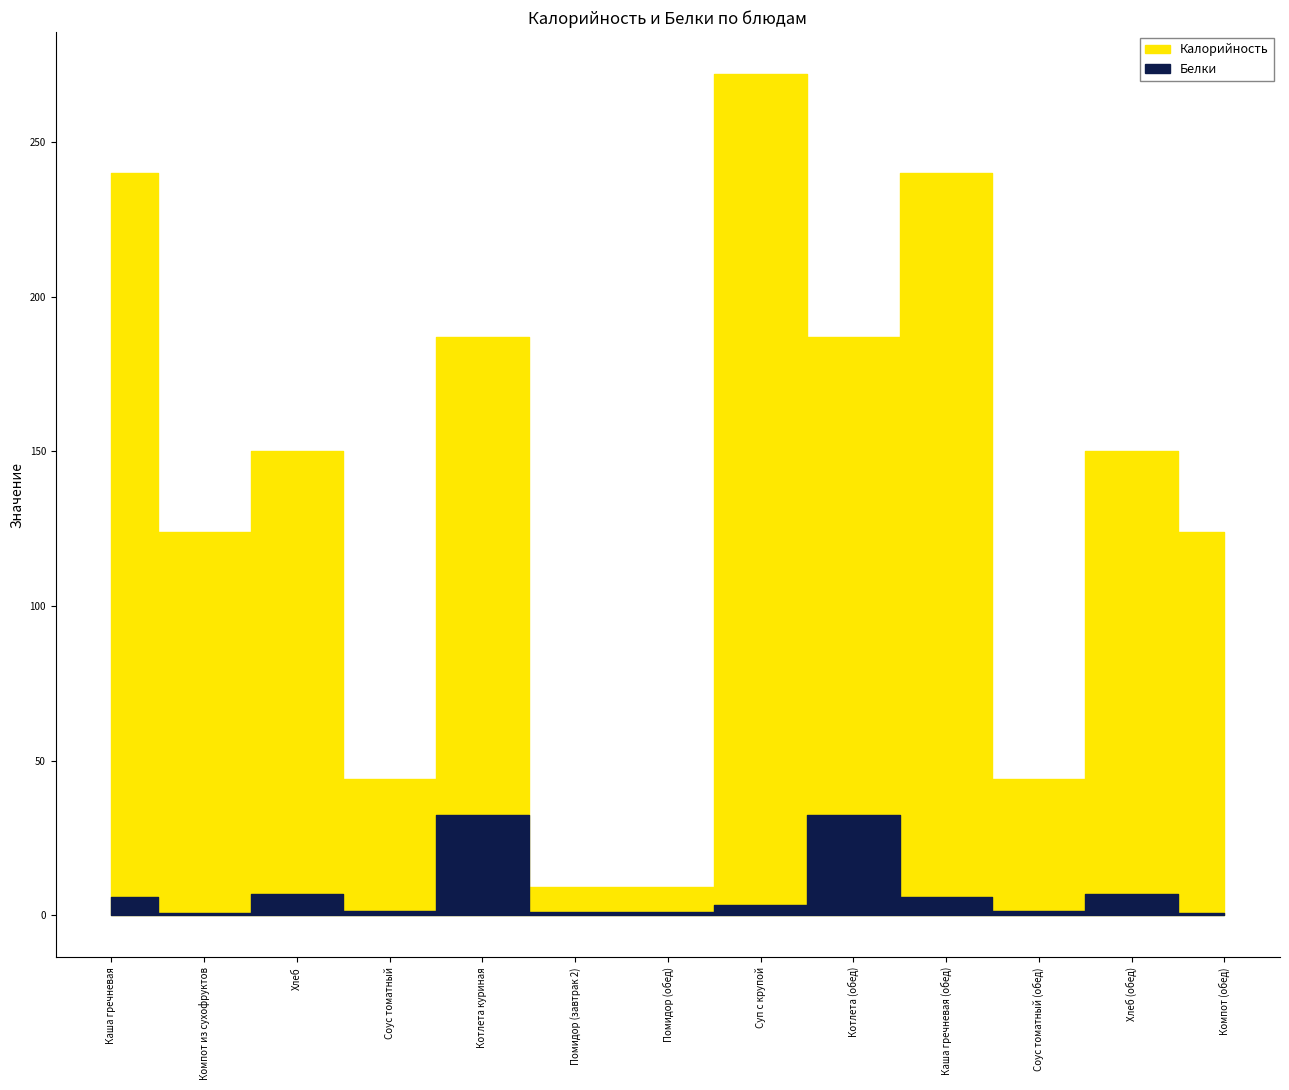

Between Компот из сухофруктов and Помидор (обед), which series saw the biggest shift?

Калорийность